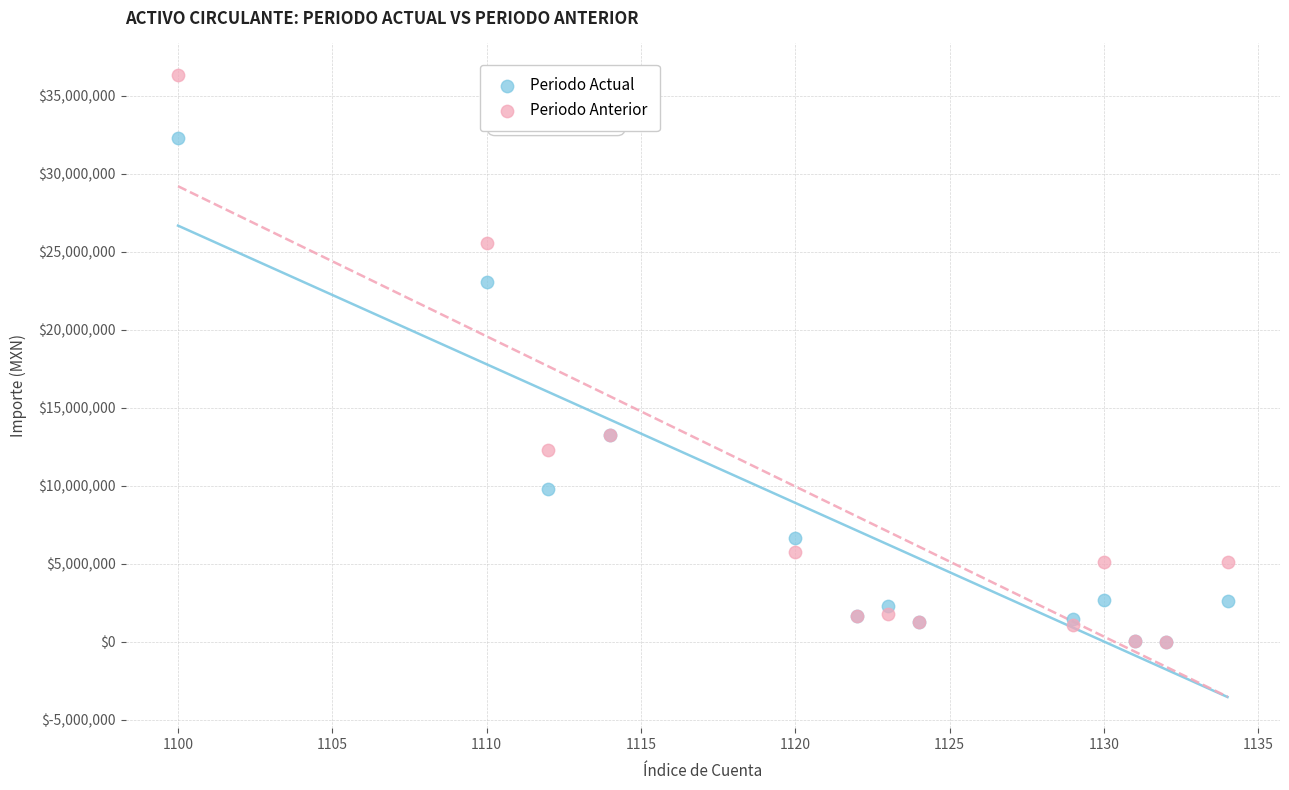

What are all the series names shown in the legend?

Periodo Actual, Periodo Anterior